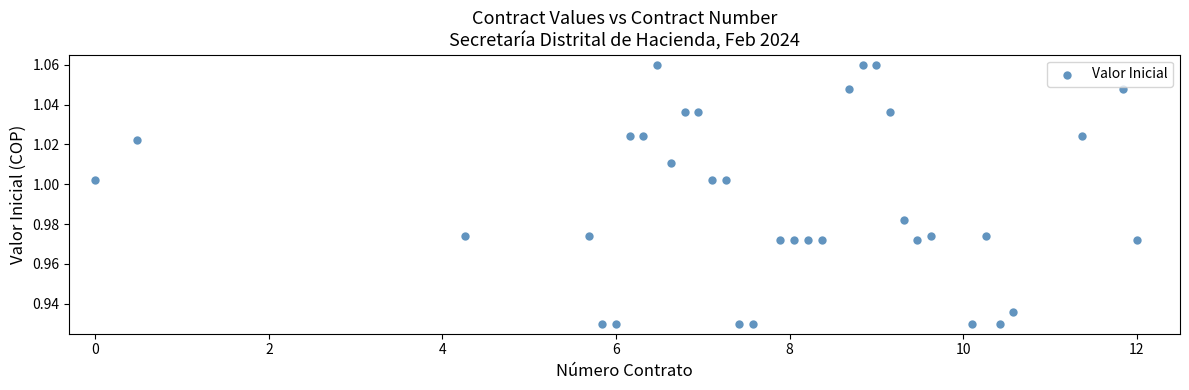

What is the range of X values (max minus min)?

12.0